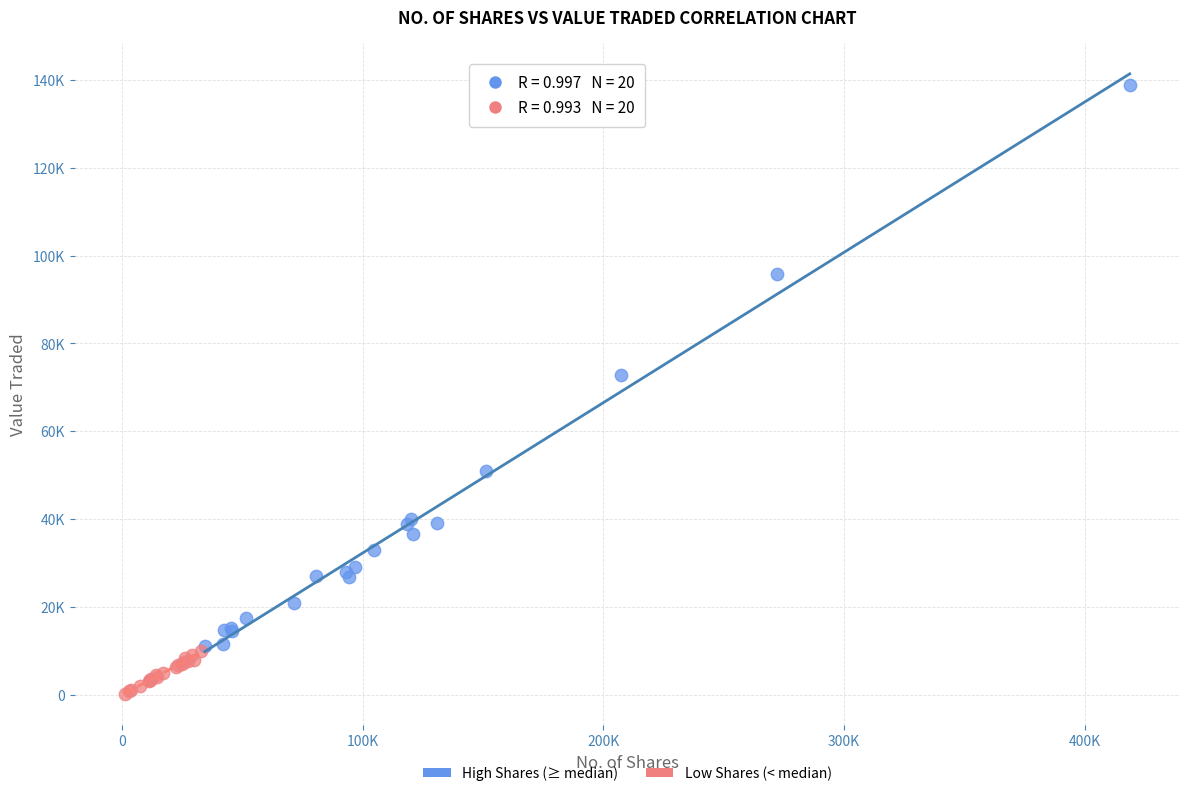

Which series has the largest Y range (max minus min)?

High Shares (≥ median)